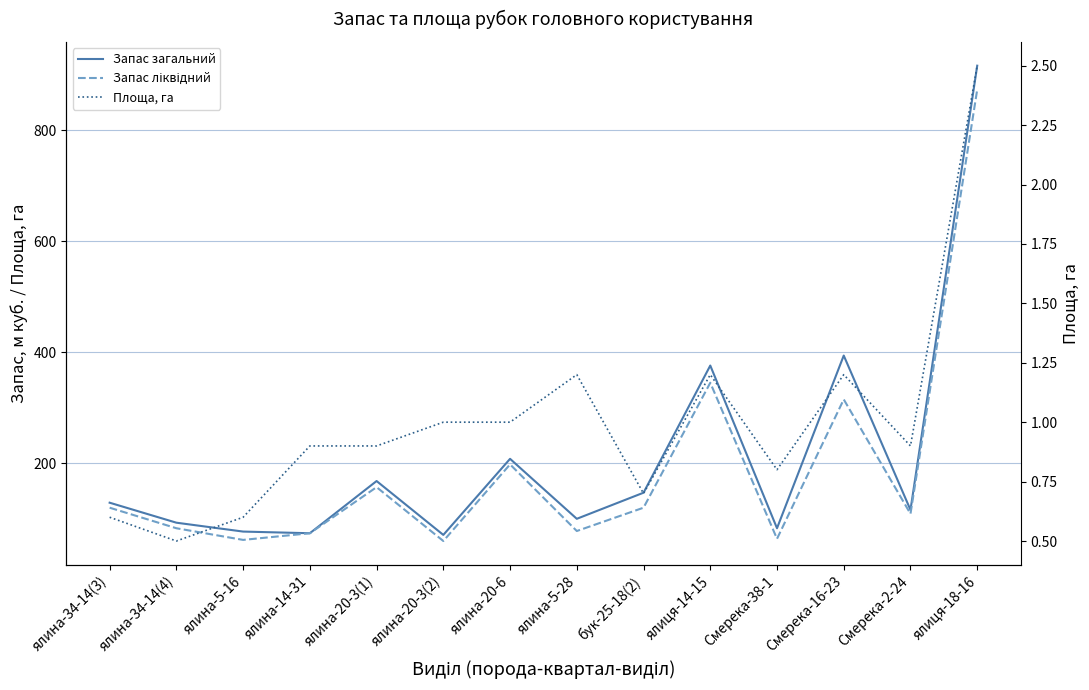

What is the difference between the highest and lowest values at ялиця-14-15?

374.8